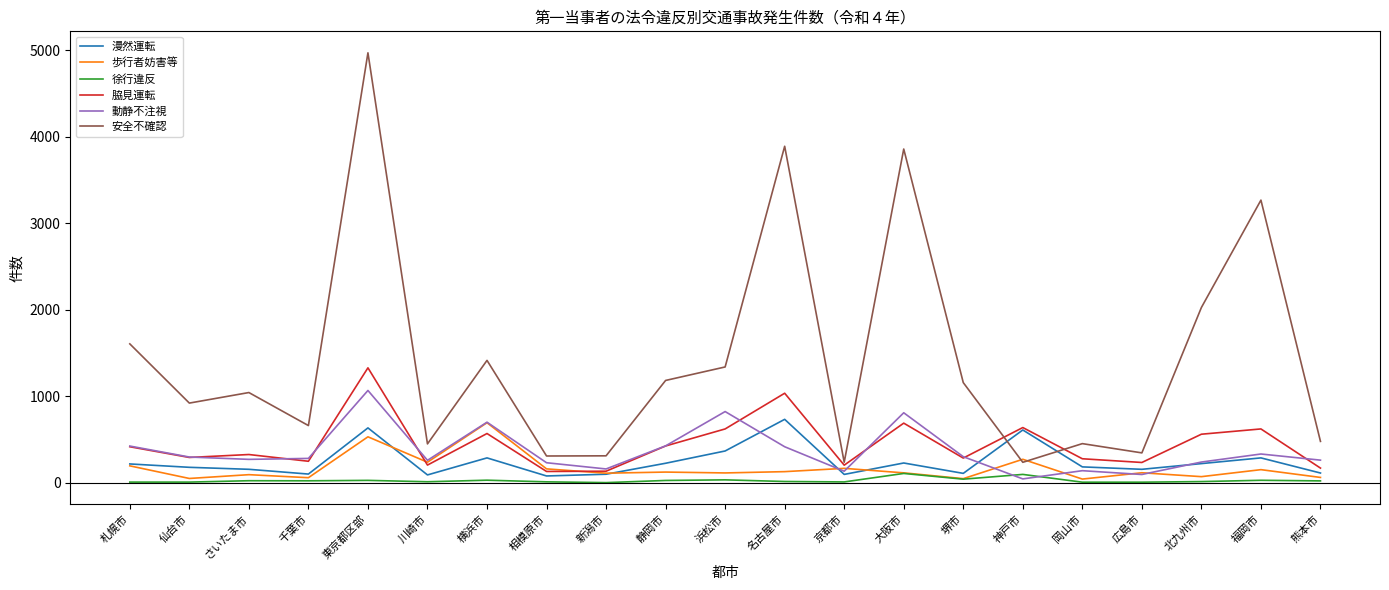

Does the chart have visible grid lines?

No